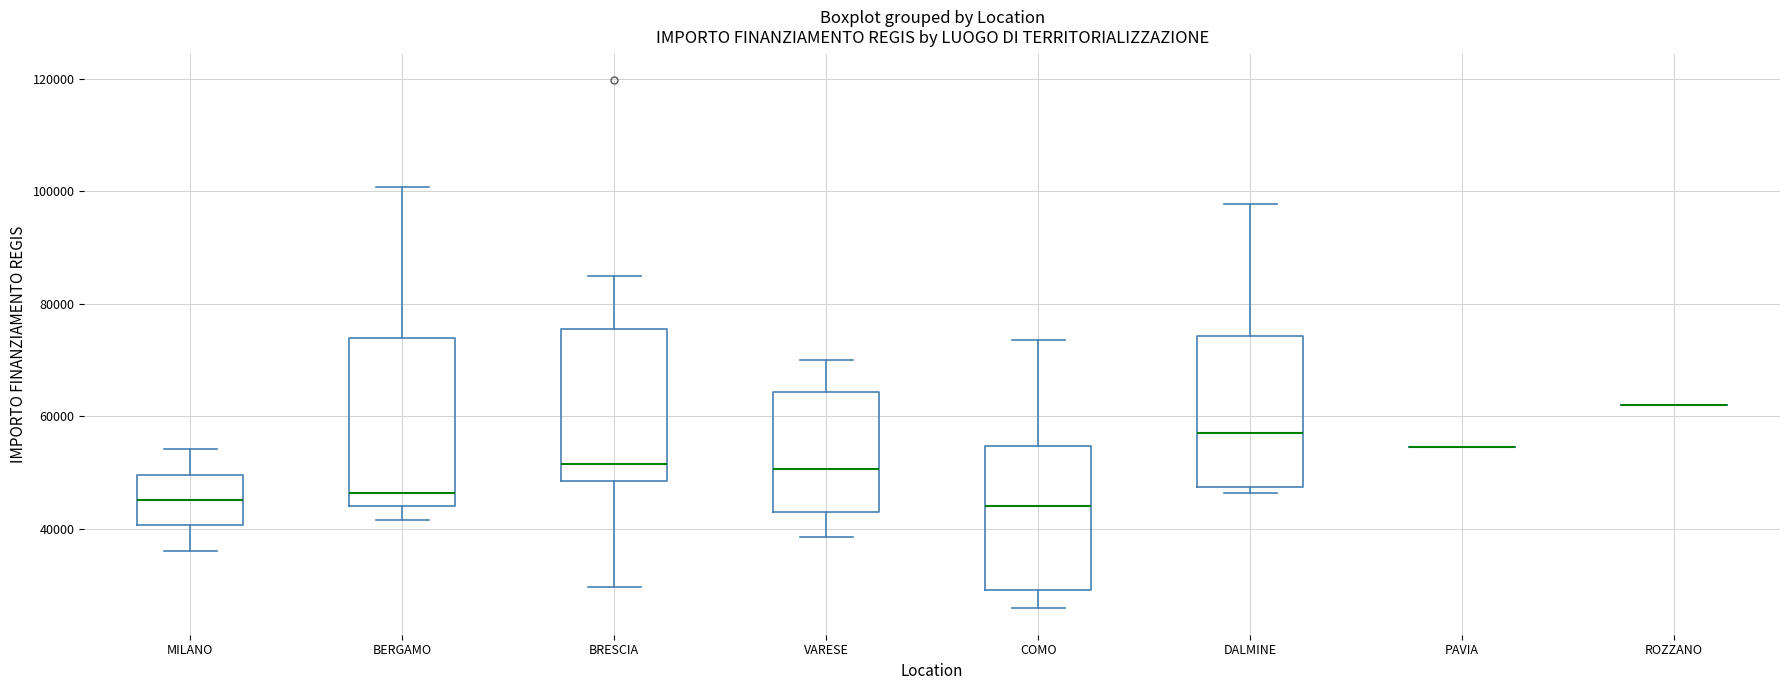

Reading left to right, read every box against the y-axis: the position of its median line, the range the box covers, and the ends of its whiskers. The values are not printed on the chart, so give them approximately, as read against the axis.

MILANO: median 46000, box 40000 to 50000, whiskers 36000 to 54000
BERGAMO: median 46000, box 44000 to 74000, whiskers 42000 to 100000
BRESCIA: median 52000, box 48000 to 76000, whiskers 30000 to 84000
VARESE: median 50000, box 44000 to 64000, whiskers 38000 to 70000
COMO: median 44000, box 30000 to 54000, whiskers 26000 to 74000
DALMINE: median 58000, box 48000 to 74000, whiskers 46000 to 98000
PAVIA: box collapsed to a line at 54000, whiskers 54000 to 54000
ROZZANO: box collapsed to a line at 62000, whiskers 62000 to 62000